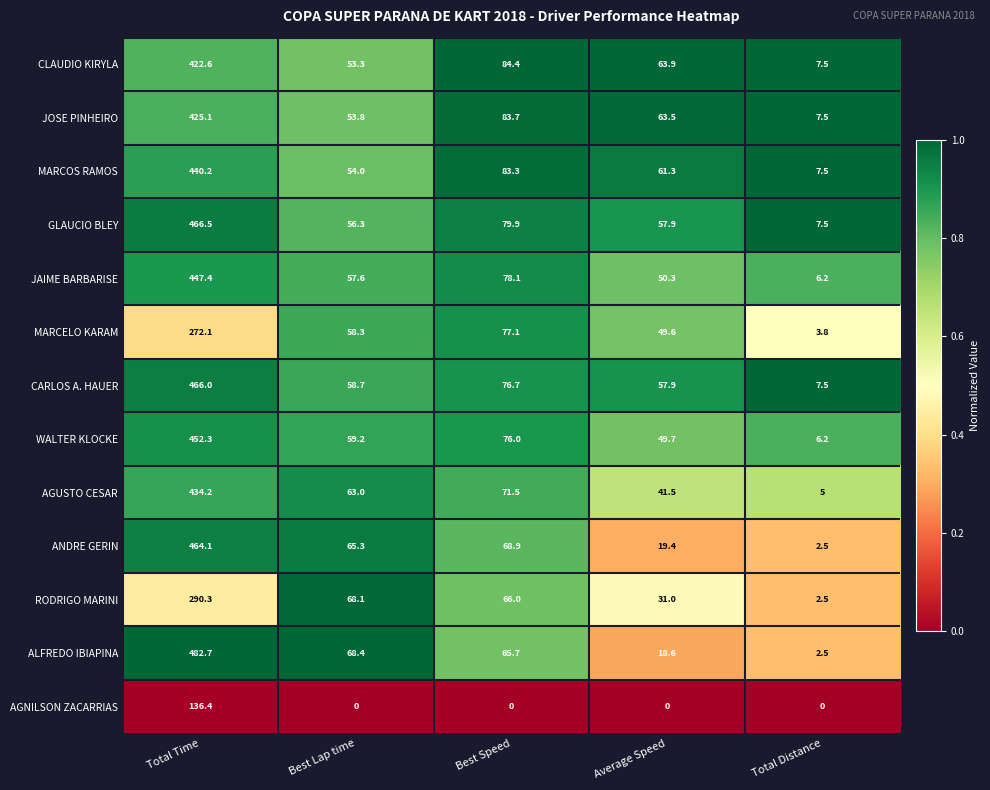

What is the spread (max minus min) of values at Best Lap time?

68.4